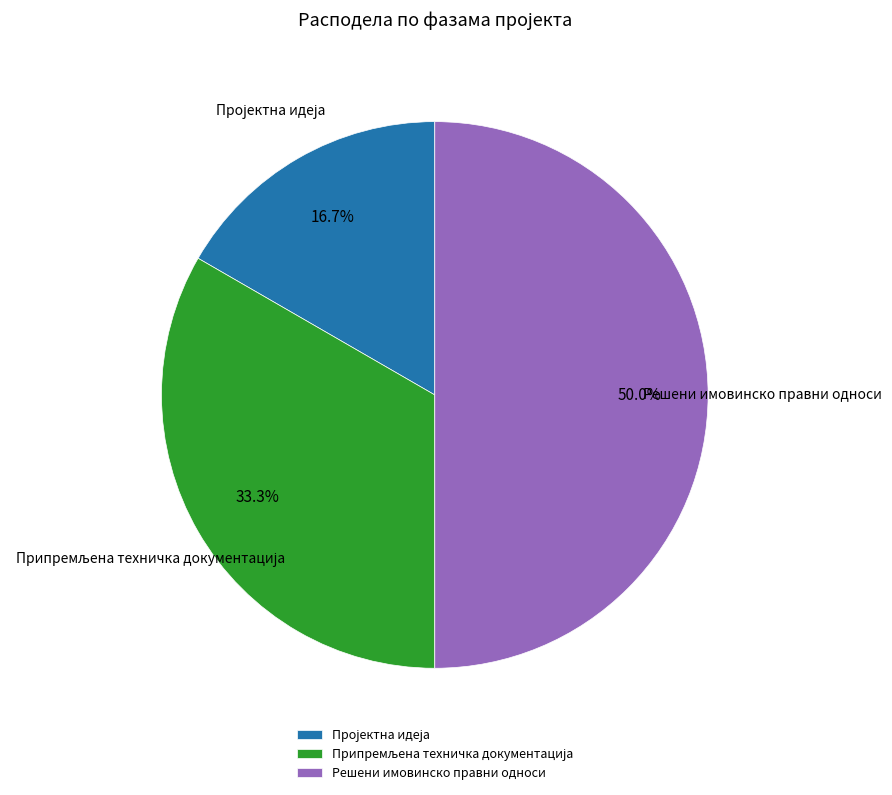

Which category has the biggest portion of the pie?

Решени имовинско правни односи